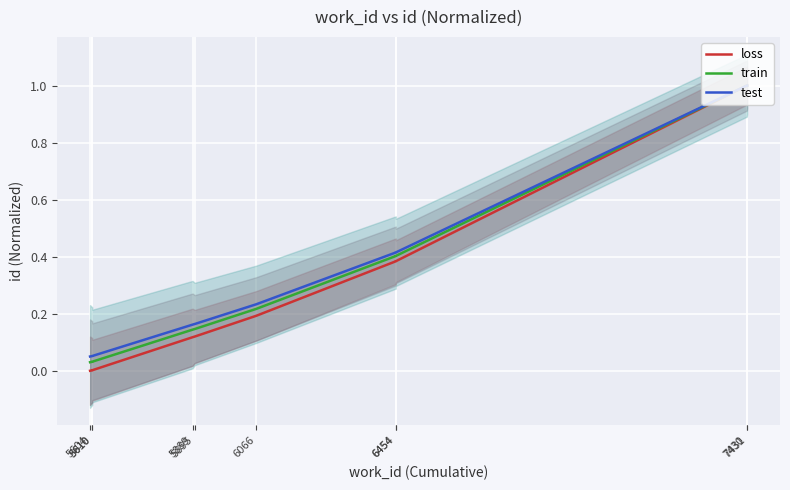

True or false: test has more than 2 points higher than both neighbors.

False